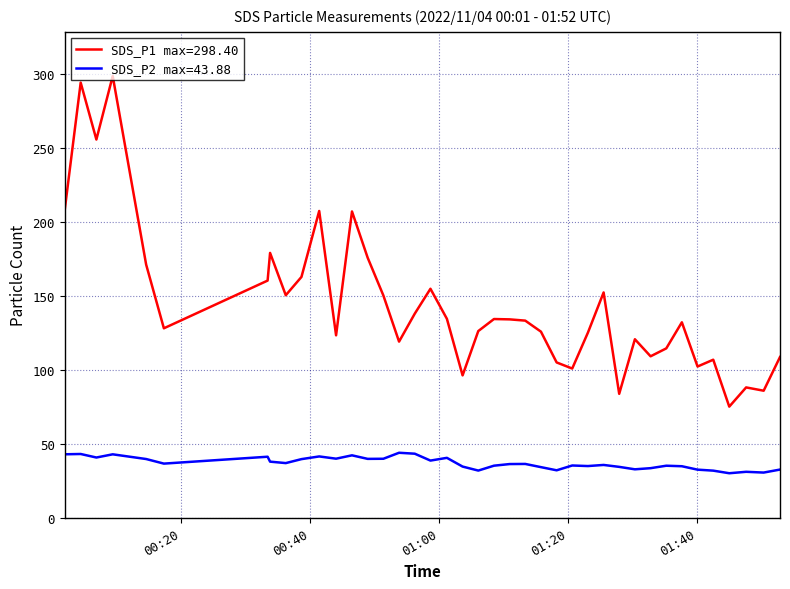

What is the highest value of the SDS_P1 max=298.40 series?

298.4